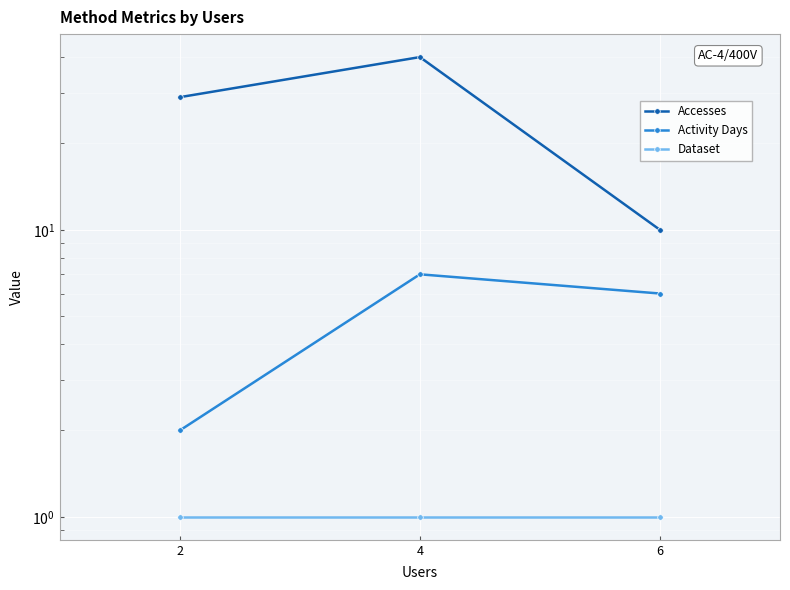

List the series in order of their peak value, highest first.

Accesses, Activity Days, Dataset